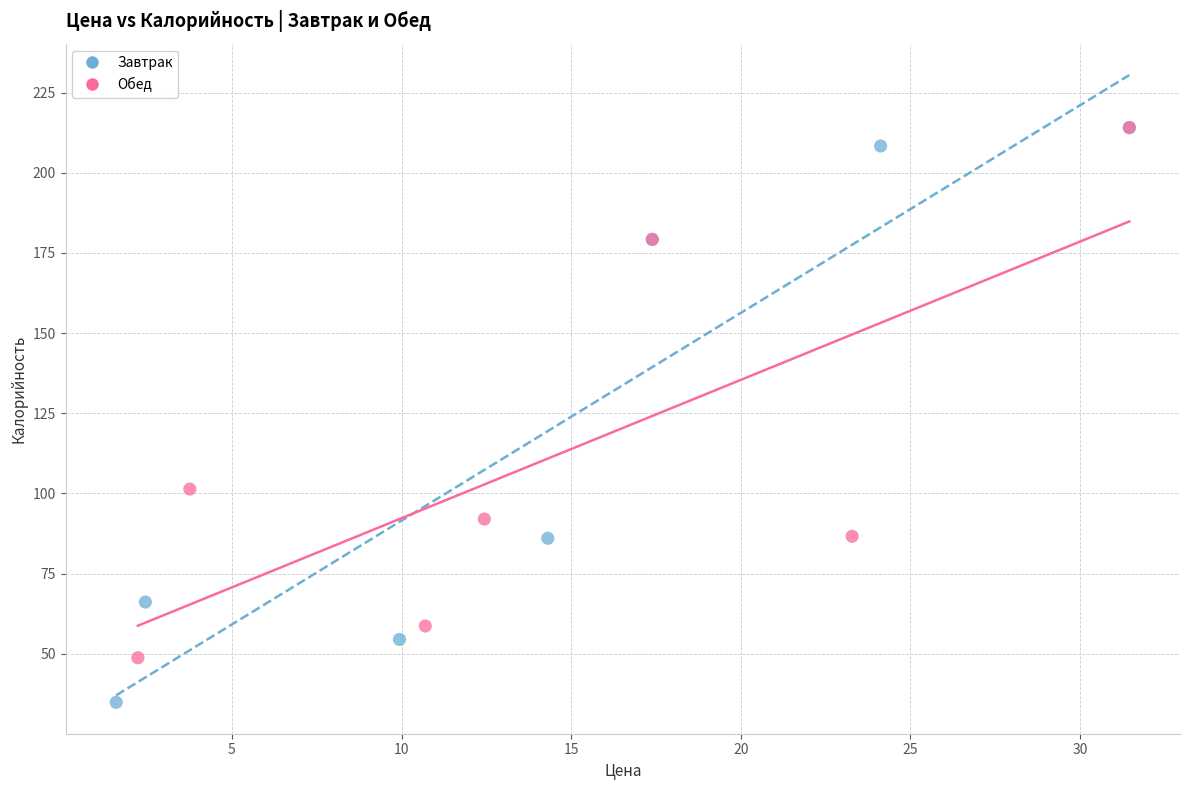

Which series has the widest spread of Y values?

Завтрак